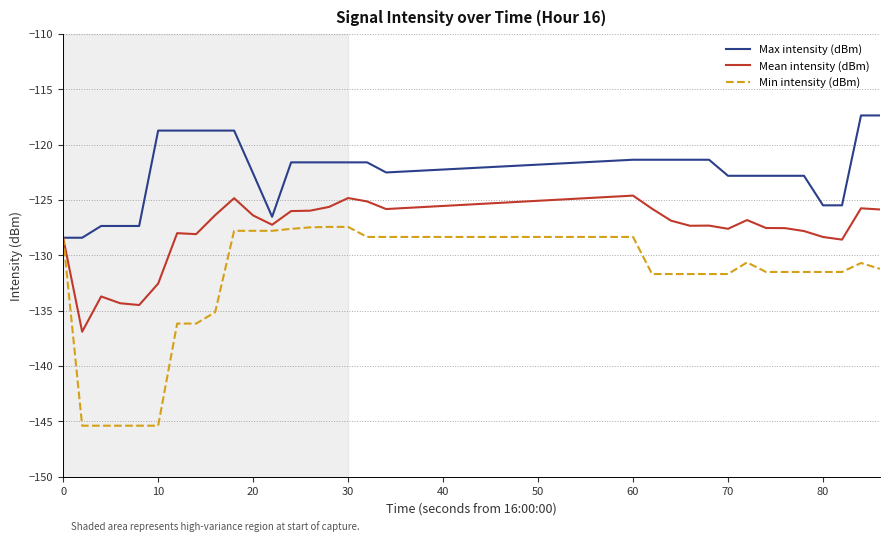

What is the difference between the maximum and minimum values in the Max intensity (dBm) series?

11.0